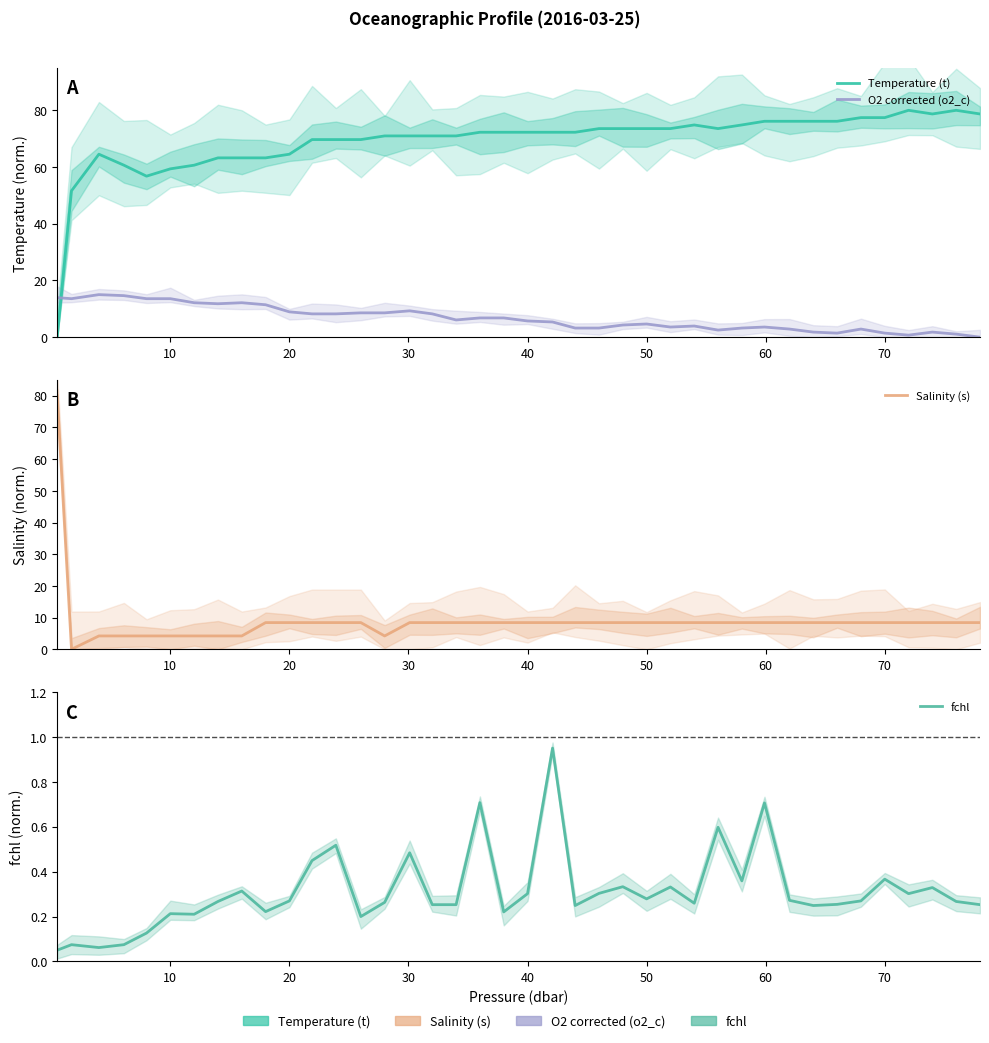

What is the greatest value displayed?

80.0